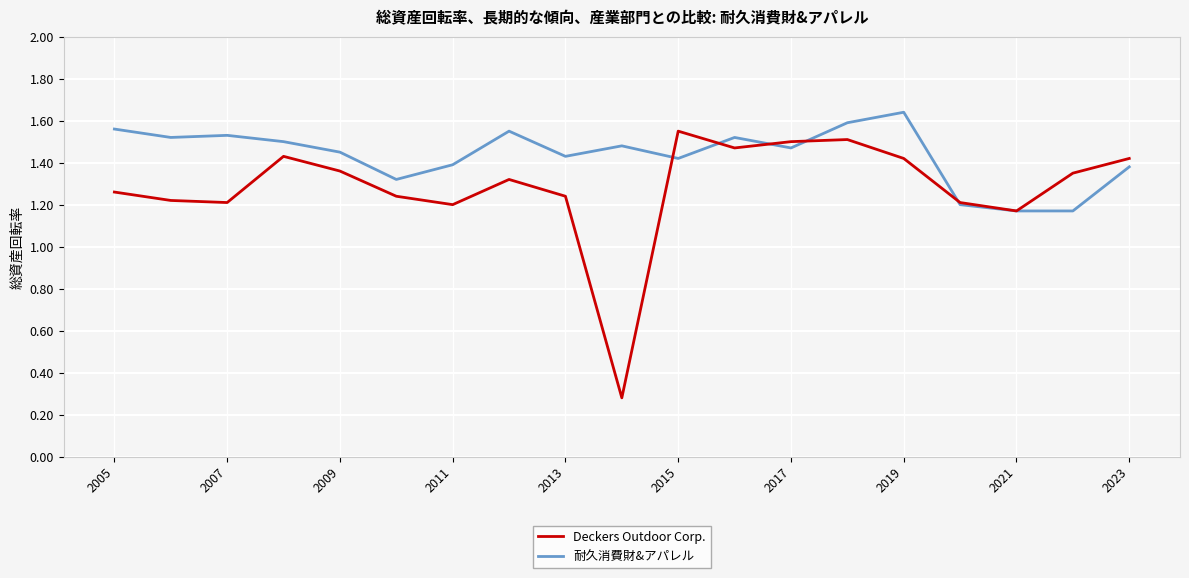

What is the smallest value displayed?

0.3